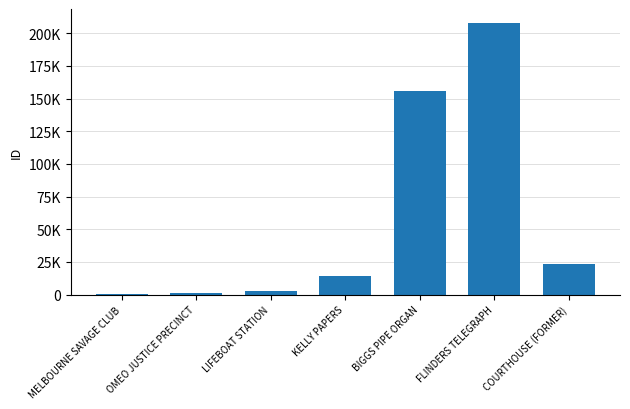

Are the bars horizontal?

No